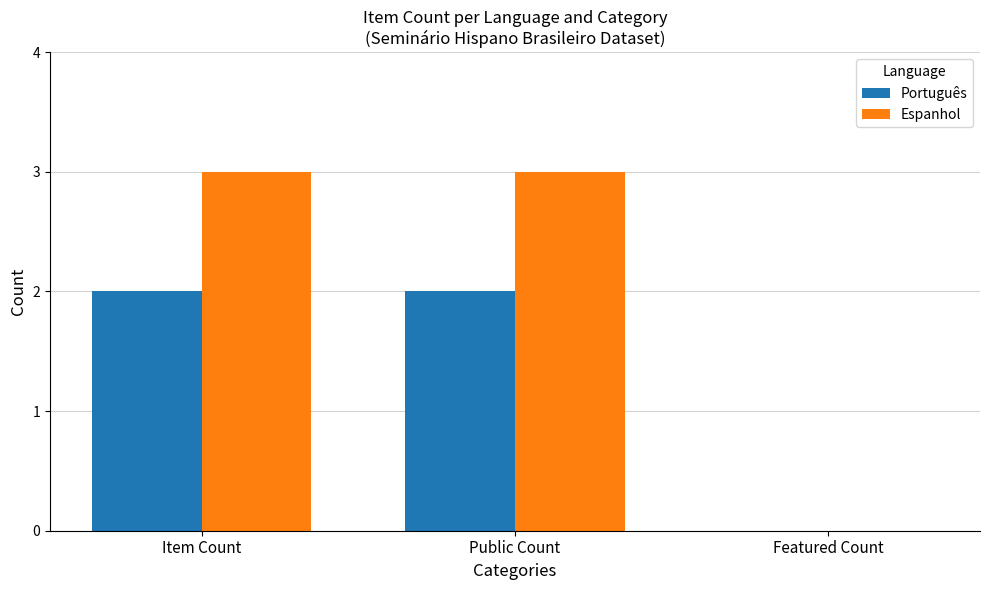

True or false: Espanhol has a value of 0 at Featured Count.

True